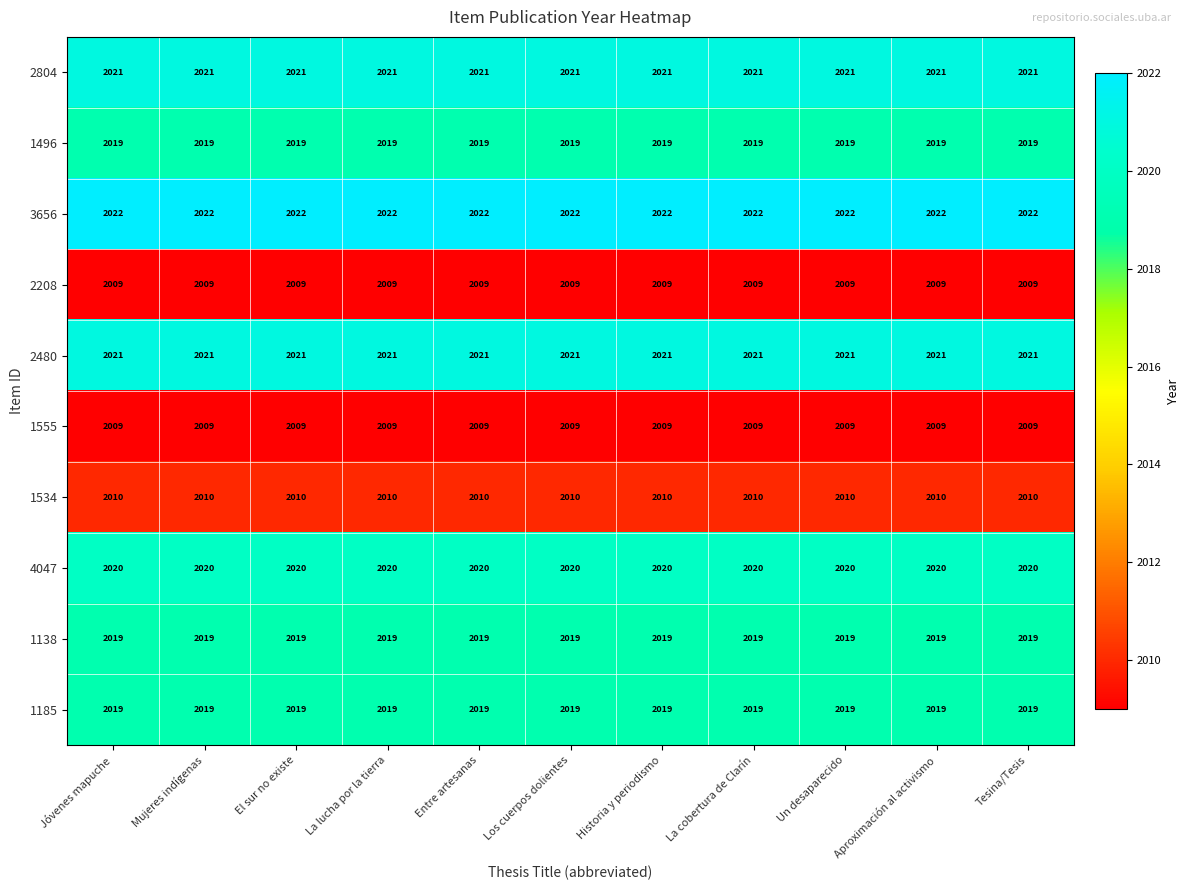

The value of 1138 at Aproximación al activismo is 2019. True or false?

True